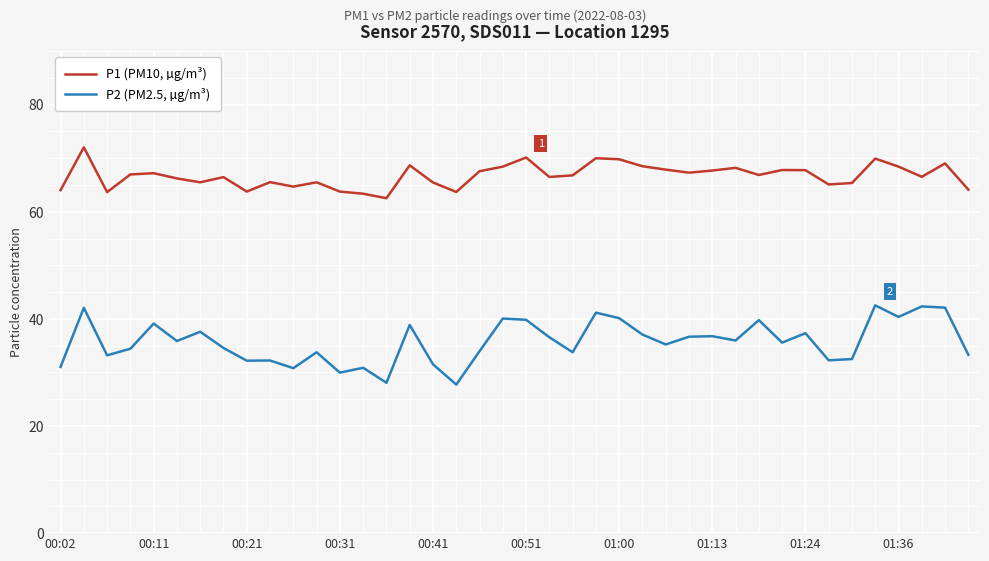

Which series has the widest spread of values?

P2 (PM2.5, µg/m³)